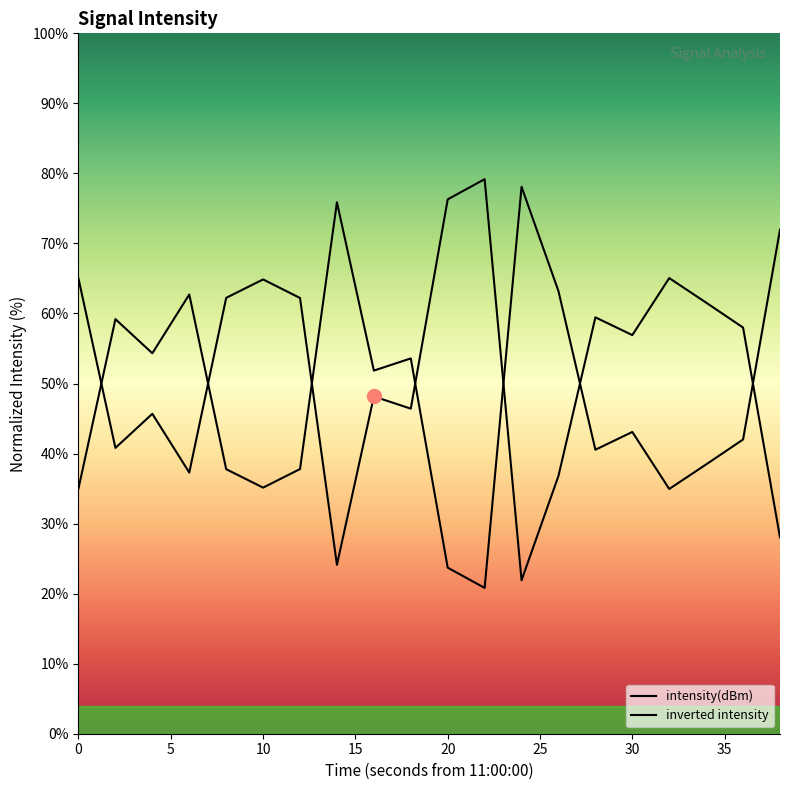

Reading right to left, what are all the values shown in this chart?

28.0	58.0	61.5	65.1	56.9	59.5	36.8	21.9	79.2	76.3	46.4	48.2	24.1	62.2	64.9	62.2	37.3	45.7	40.8	65.0